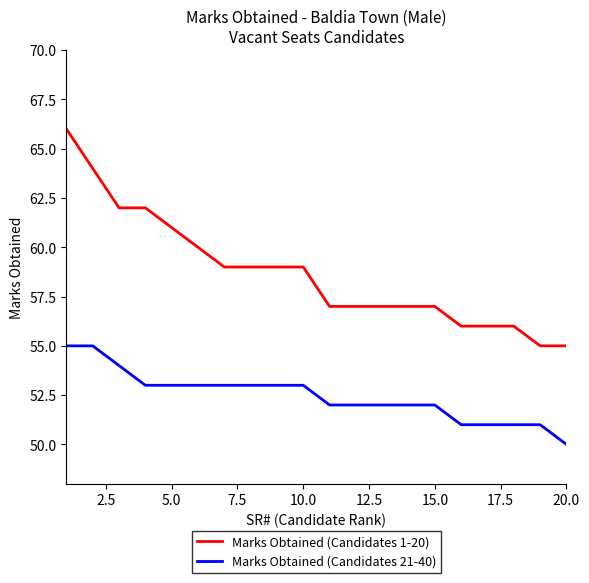

Which series has the widest spread of values?

Marks Obtained (Candidates 1-20)